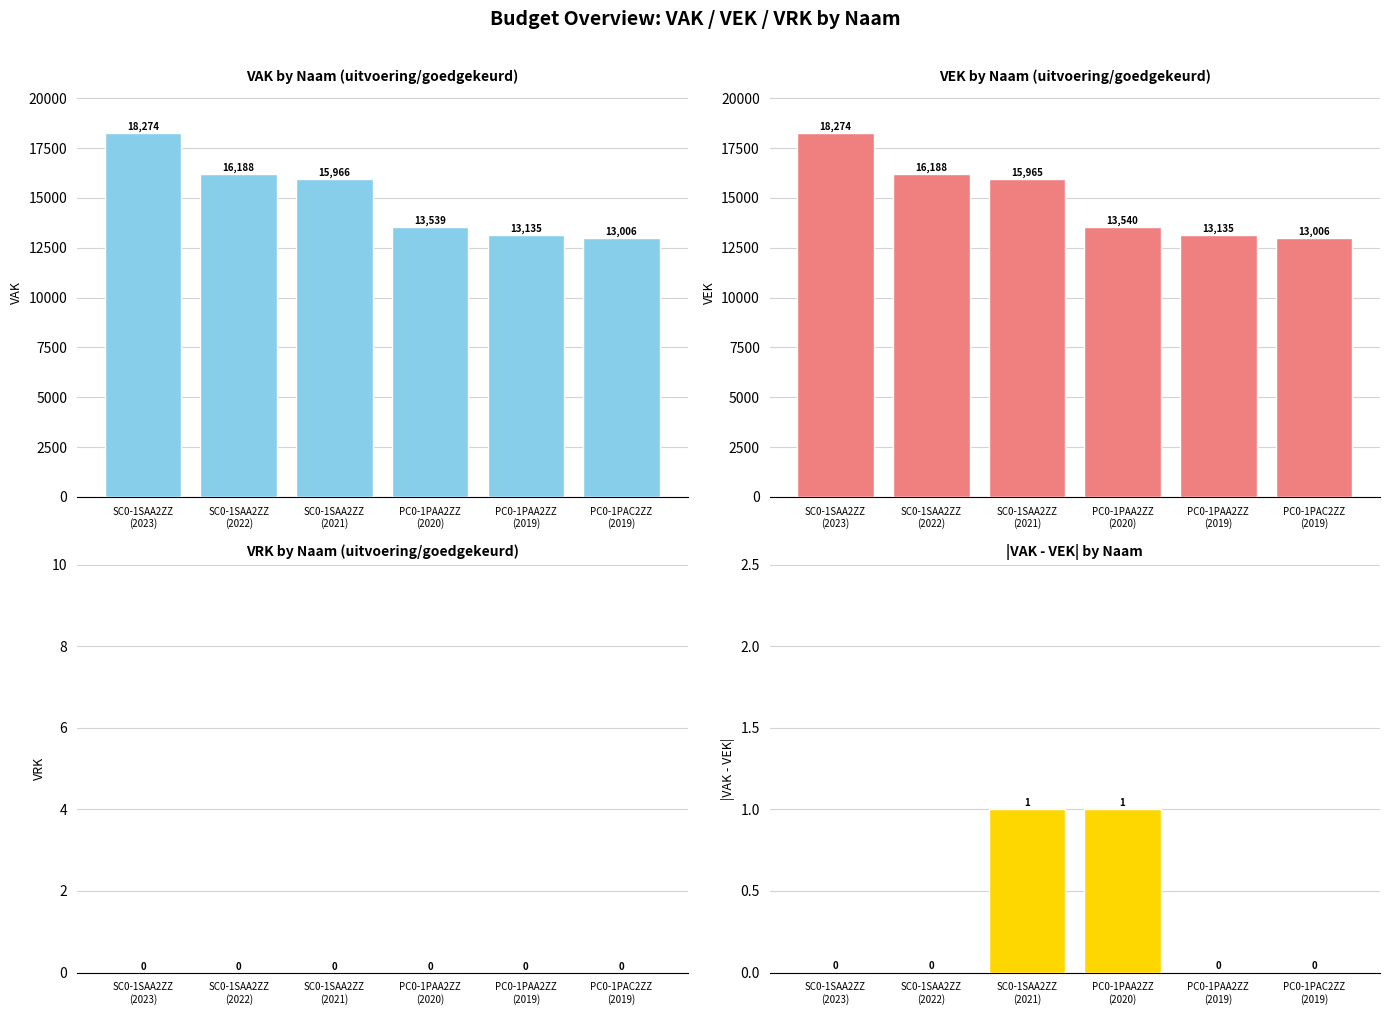

What is the difference between the VEK values at PC0-1PAC2ZZ
(2019) and SC0-1SAA2ZZ
(2021)?

2959